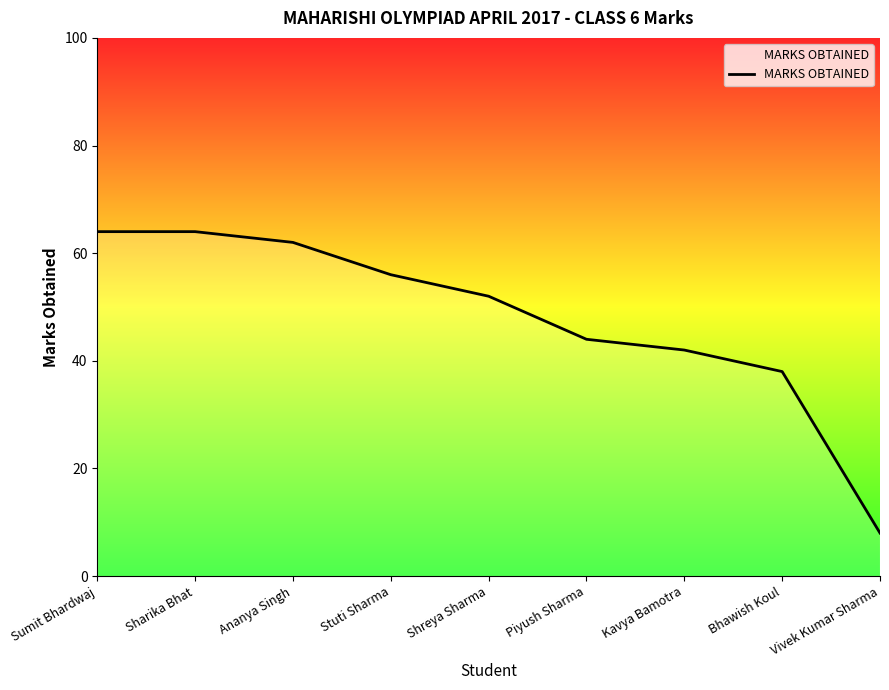

Which label corresponds to the smallest value in the chart?

Vivek Kumar Sharma